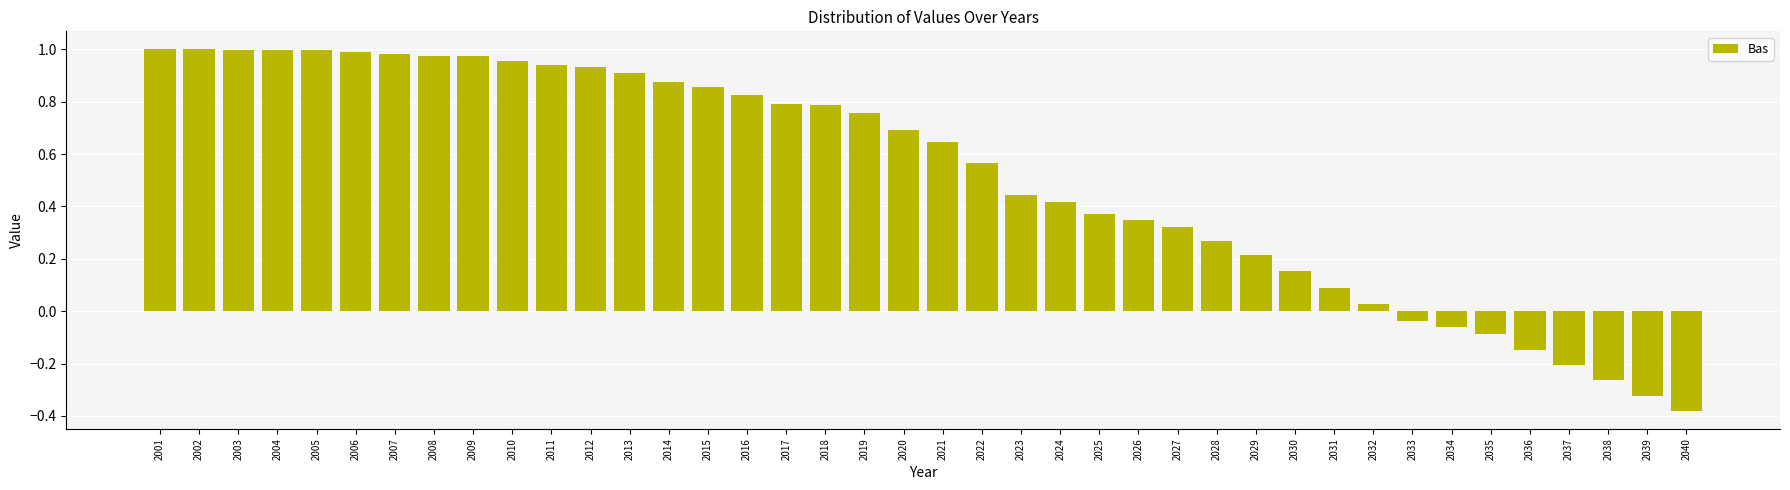

Between 2011 and 2035, which is larger?

2011